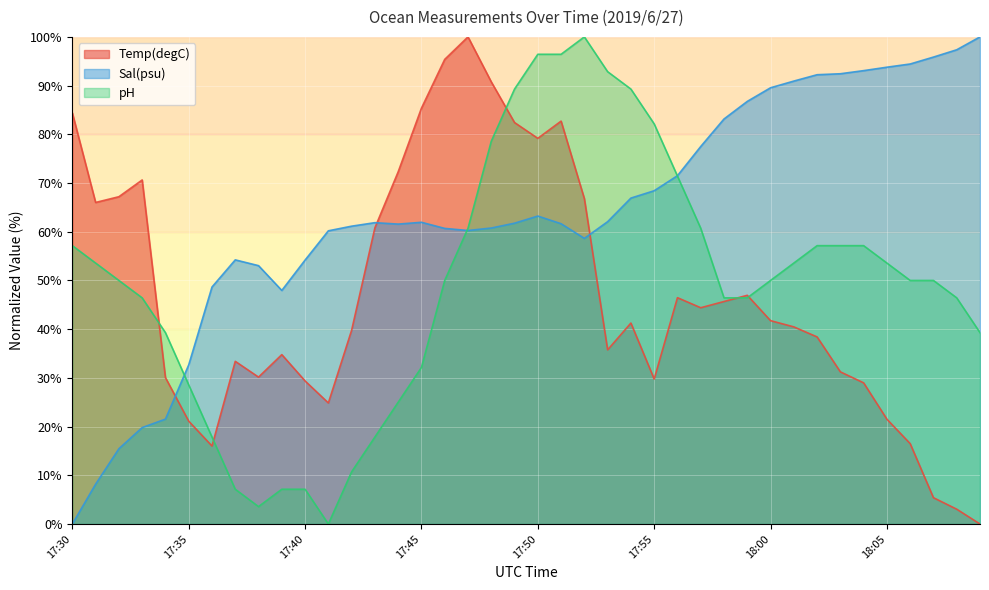

Where do Temp(degC) and Sal(psu) first cross each other?

17:34 and 17:35